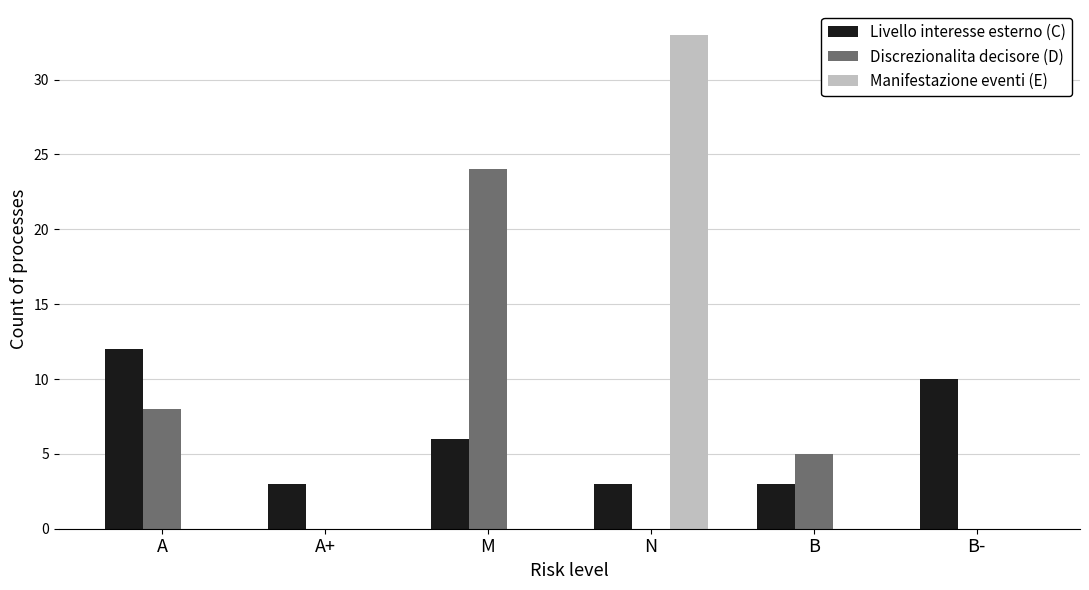

What is the sum of all Discrezionalita decisore (D) values?

37